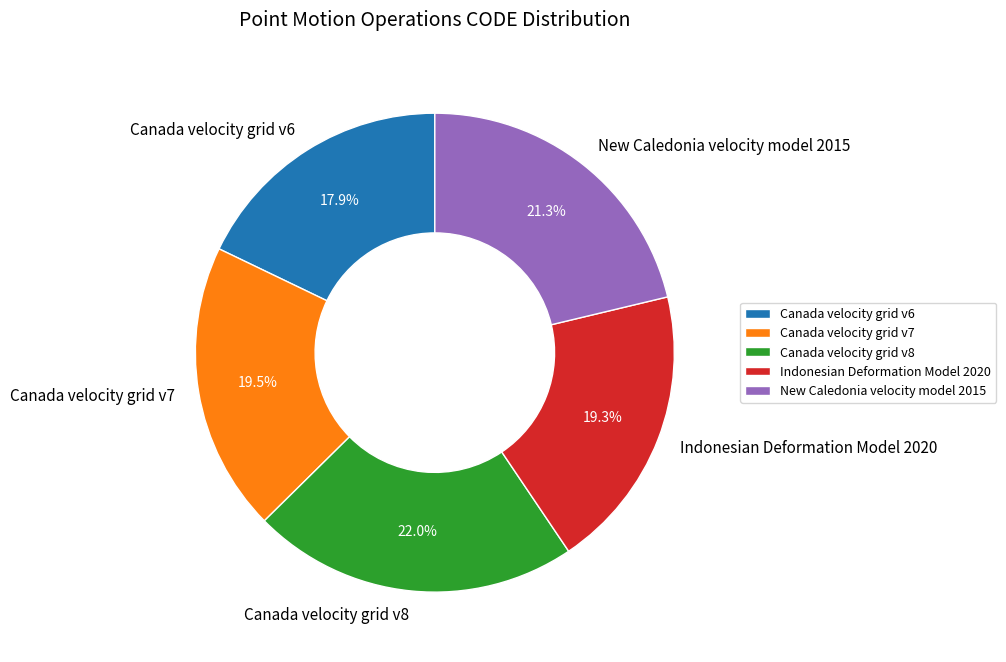

Count the number of slices in the pie.

5